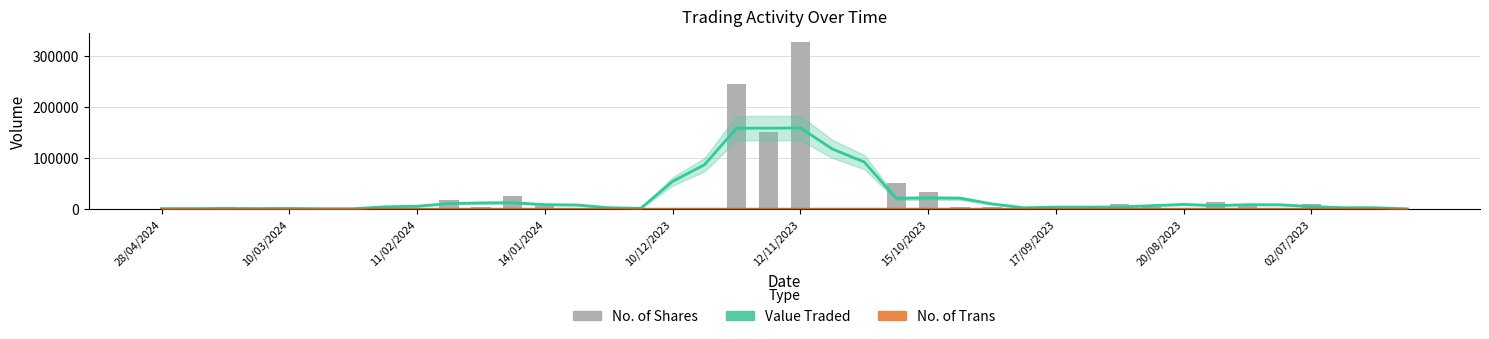

What is the lowest value of the No. of Shares series?

3.0